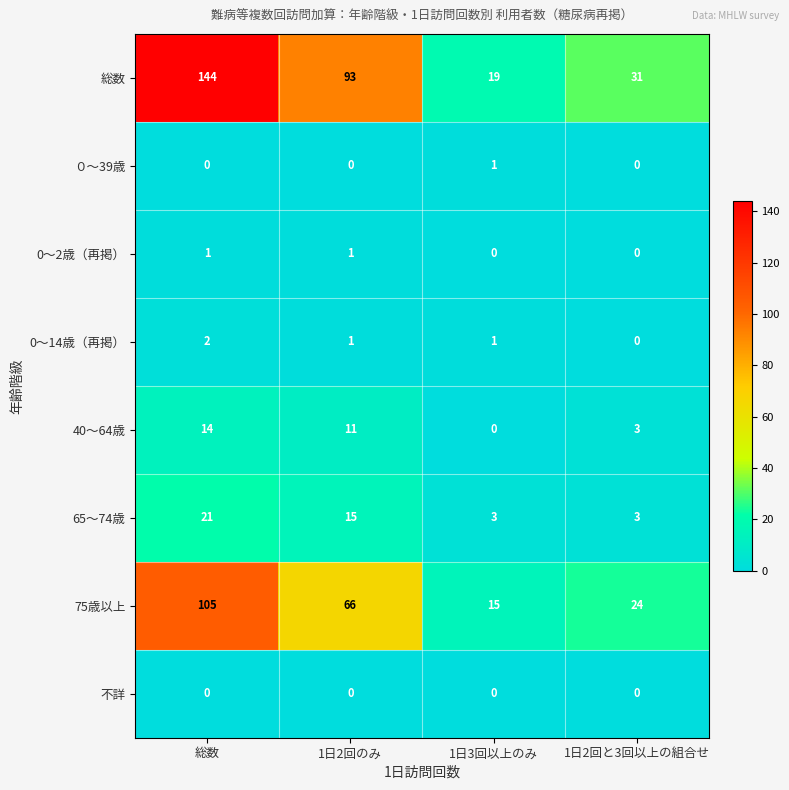

Rank the categories by 40～64歳 value from highest to lowest.

総数, 1日2回のみ, 1日2回と3回以上の組合せ, 1日3回以上のみ